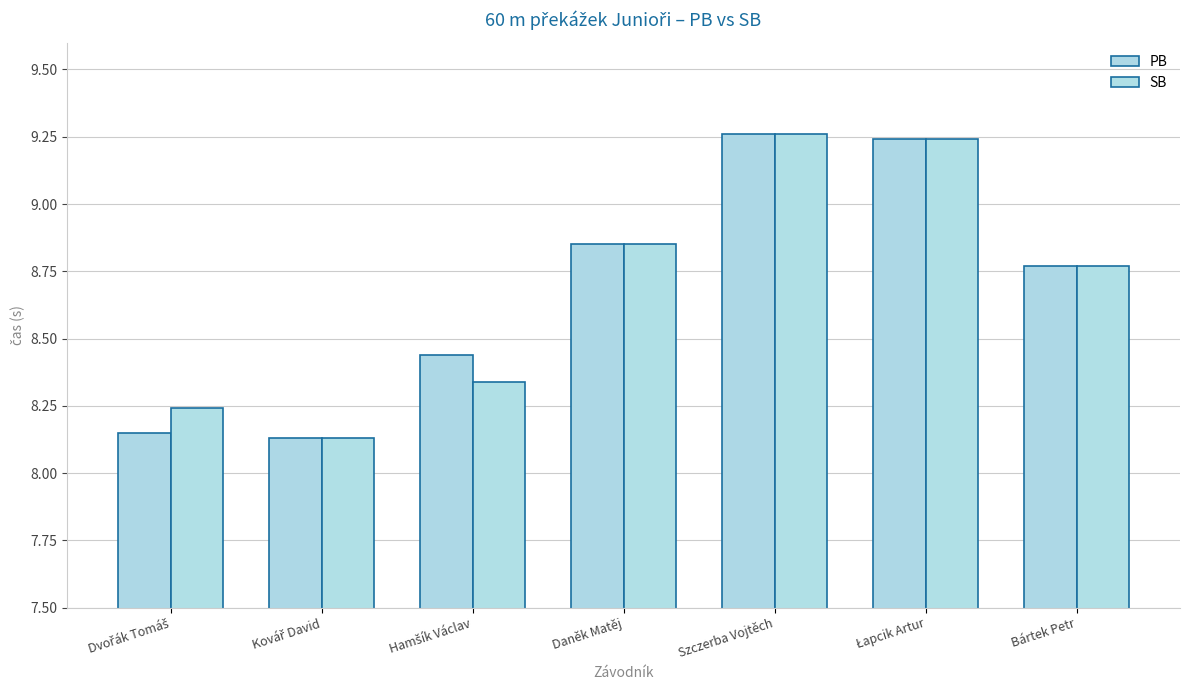

How many bars are there in total?

14